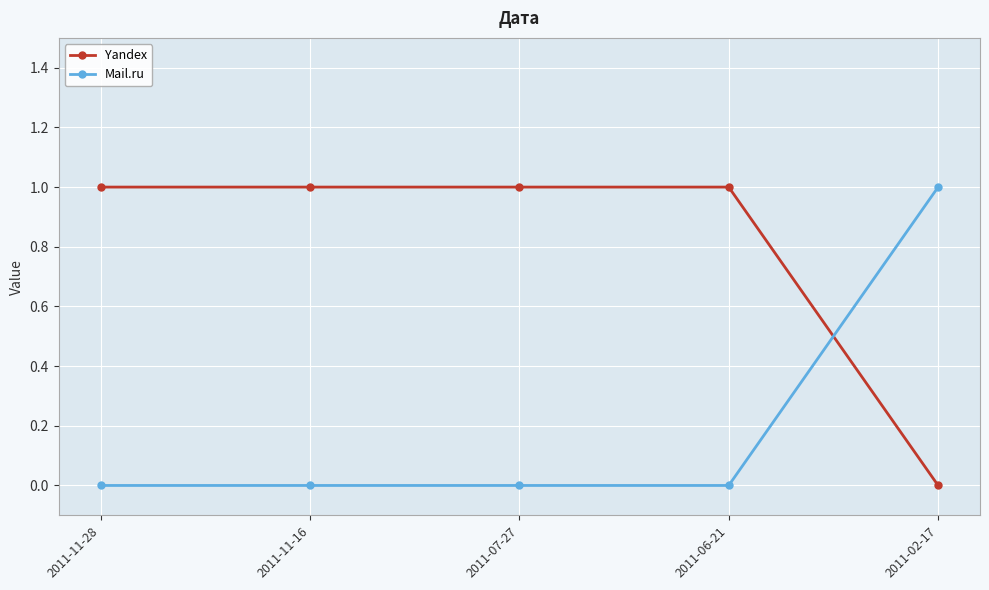

Does the chart display data point markers on the line(s)?

Yes